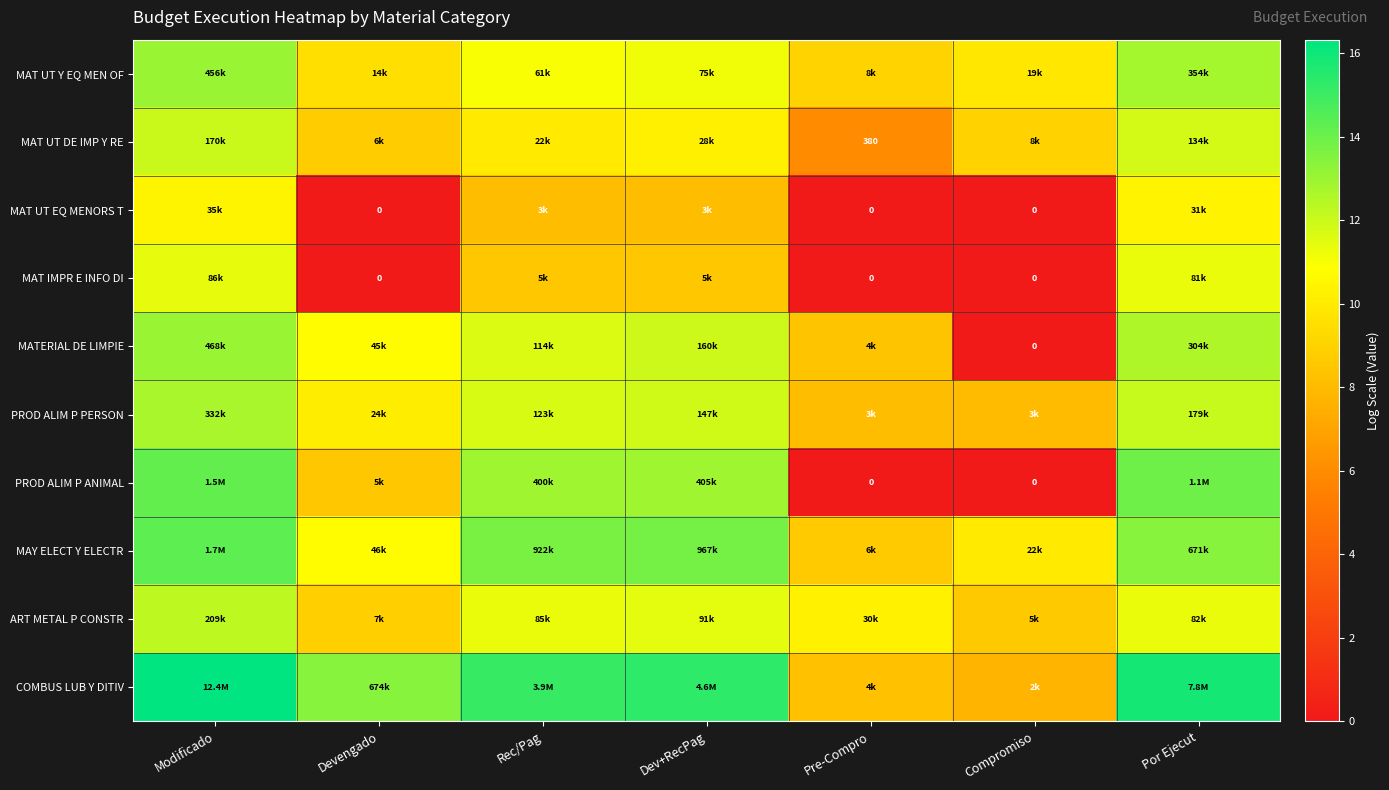

Which label corresponds to the largest value in the chart?

Modificado